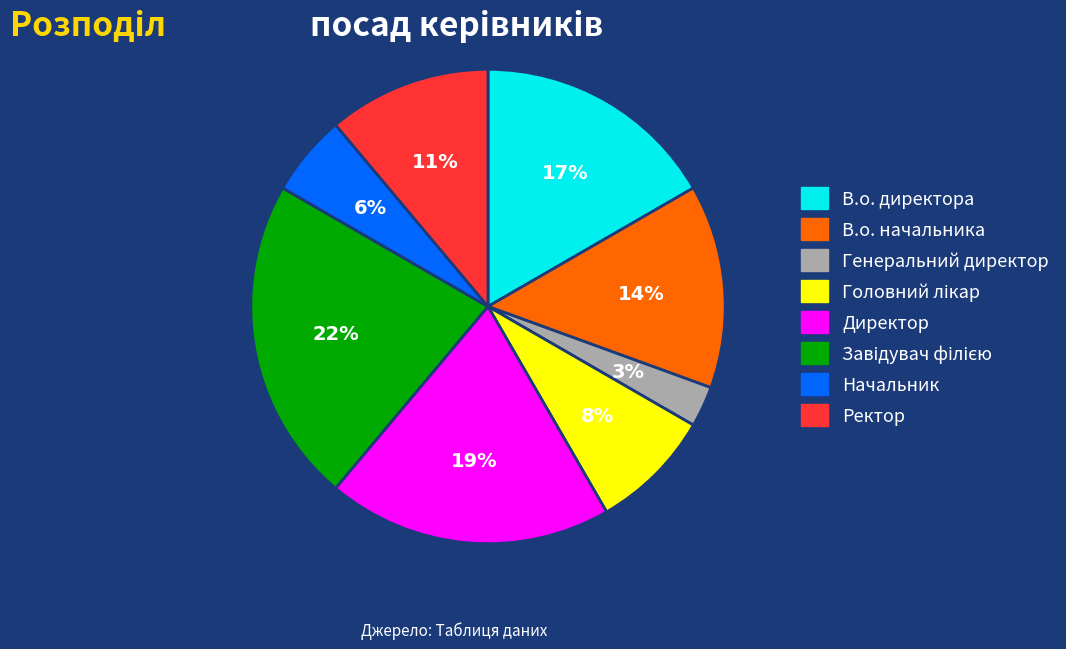

Count the number of slices in the pie.

8